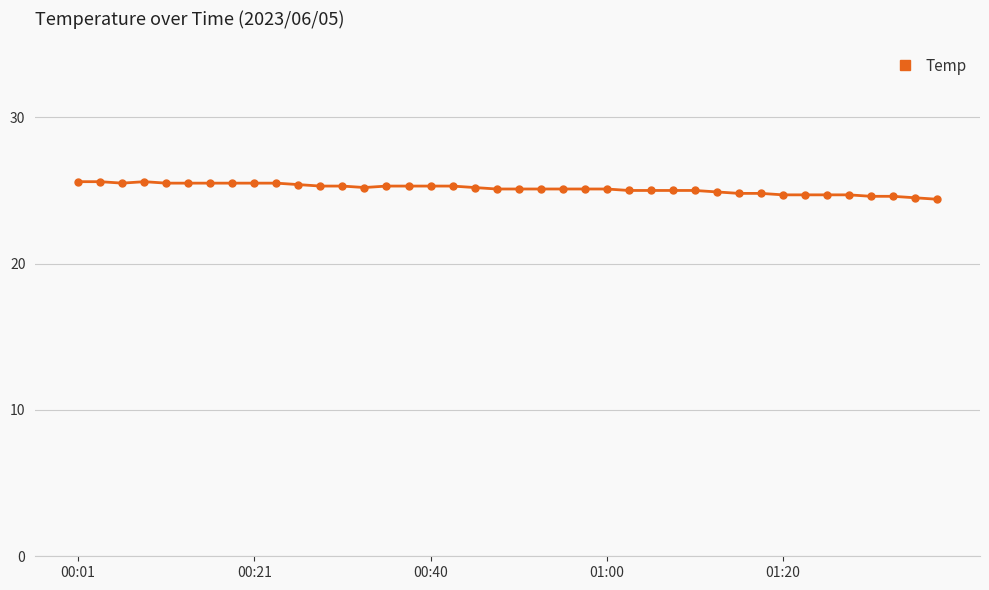

What is the difference between the second highest and second lowest values?

1.1